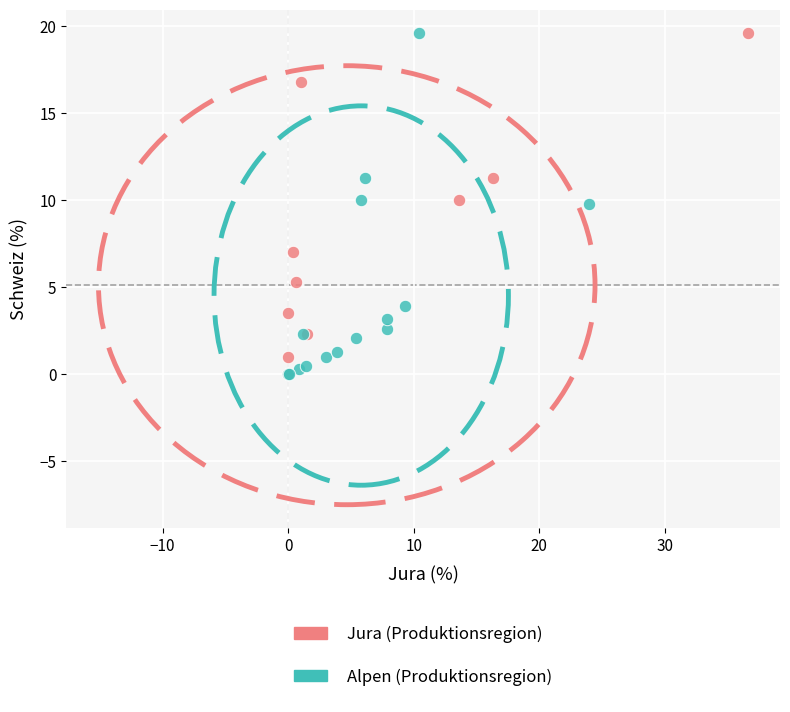

What are all the series names shown in the legend?

Jura (Produktionsregion), Alpen (Produktionsregion)